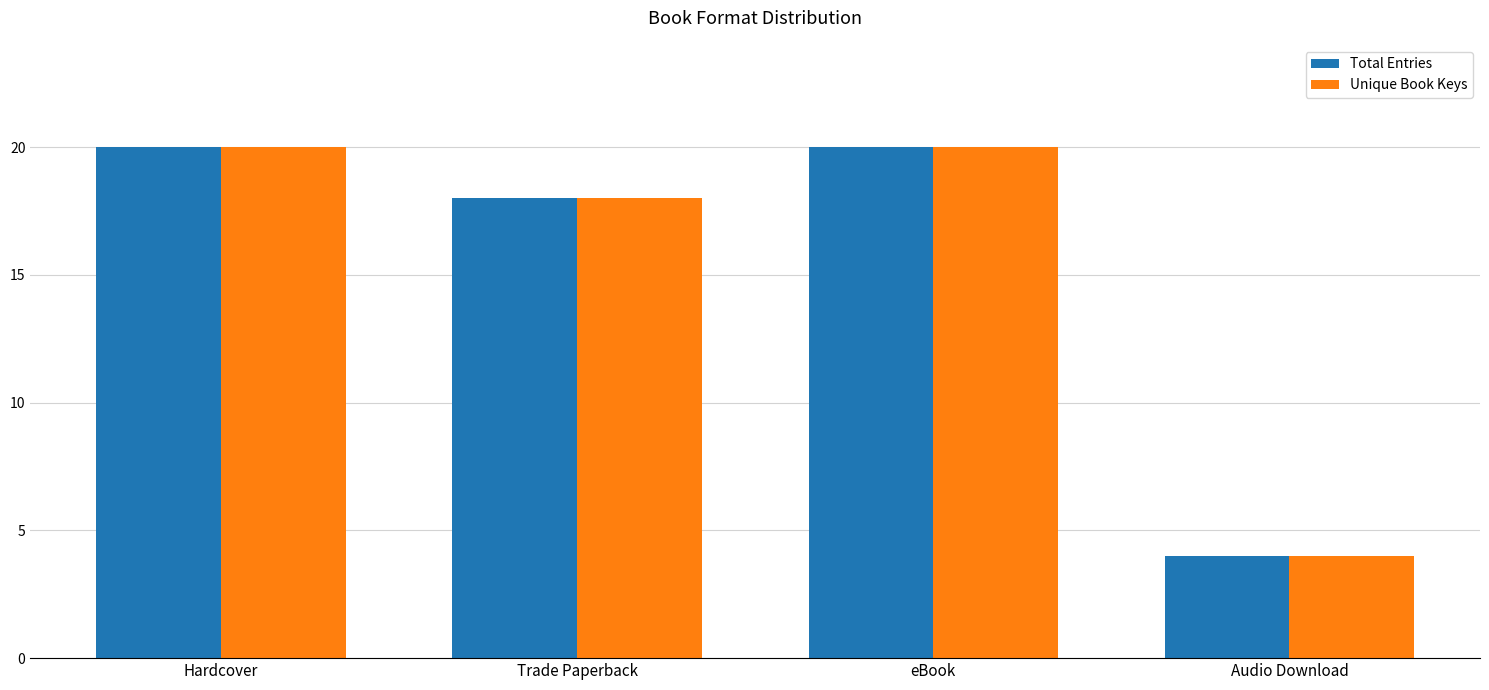

What are all the series names shown in the legend?

Total Entries, Unique Book Keys